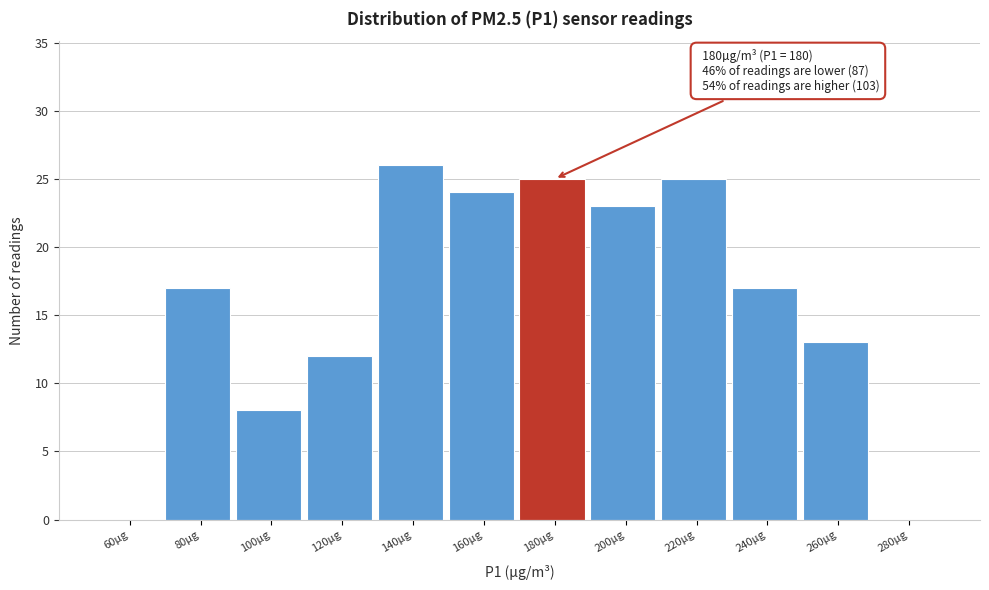

Reading left to right, transcribe all the data shown in this chart.

60µg=0	80µg=17	100µg=8	120µg=12	140µg=26	160µg=24	180µg=25	200µg=23	220µg=25	240µg=17	260µg=13	280µg=0